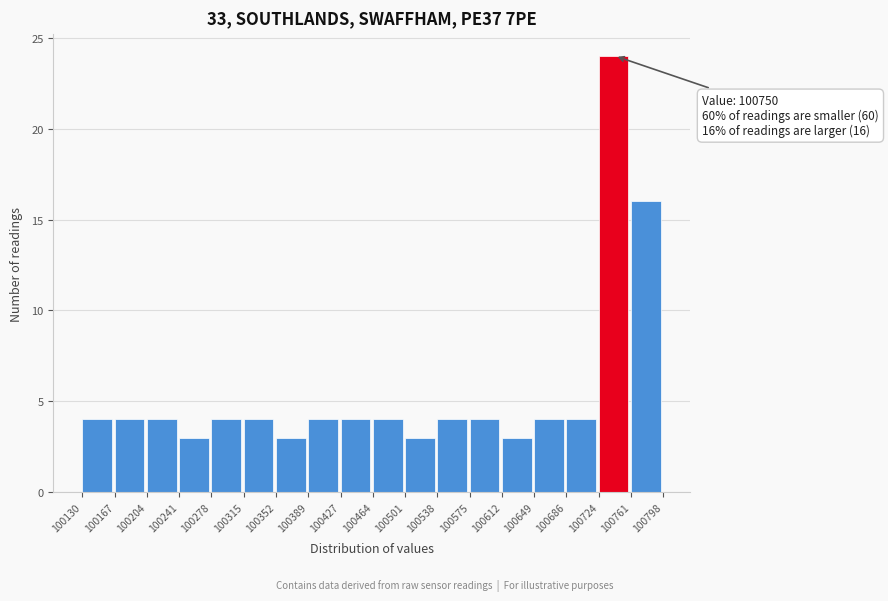

Which range on the x-axis has the tallest bar?

100724 to 100761